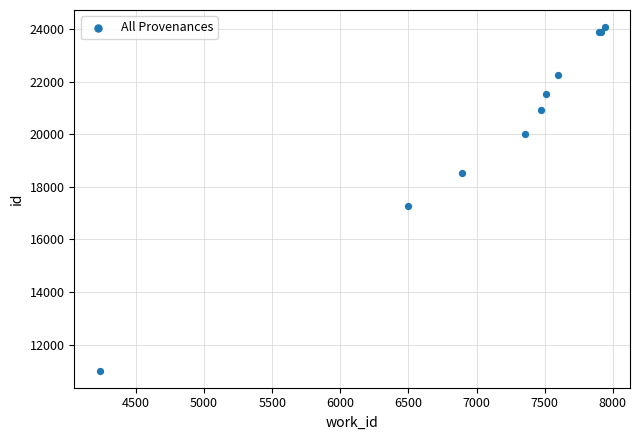

What Y value in the scatter plot is closest to 17542?

17266